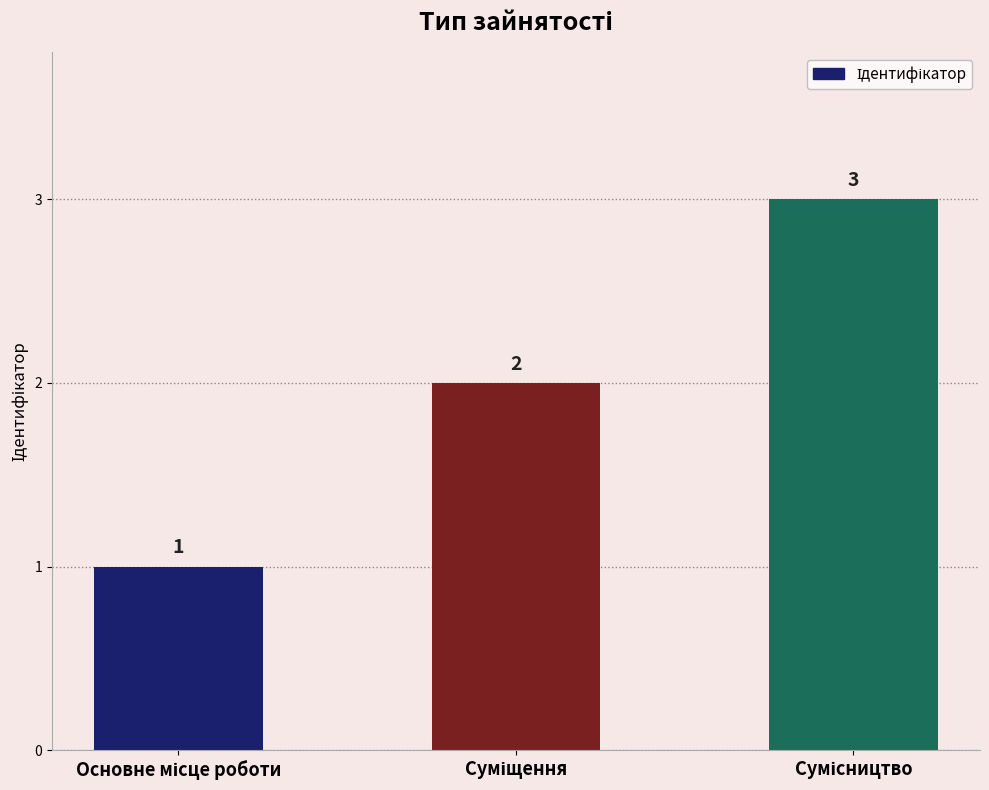

What is the greatest value displayed?

3